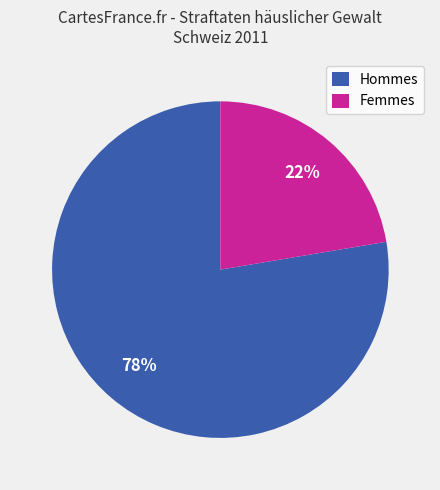

What is the ratio of the value at Hommes to the value at Femmes?

3.5